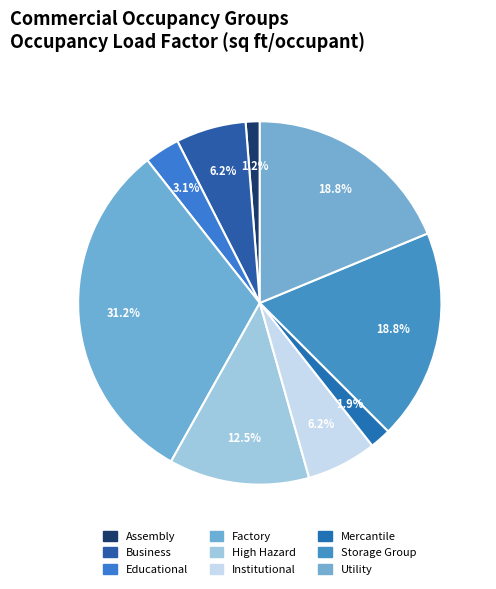

Is there any slice that represents more than half of the pie?

No